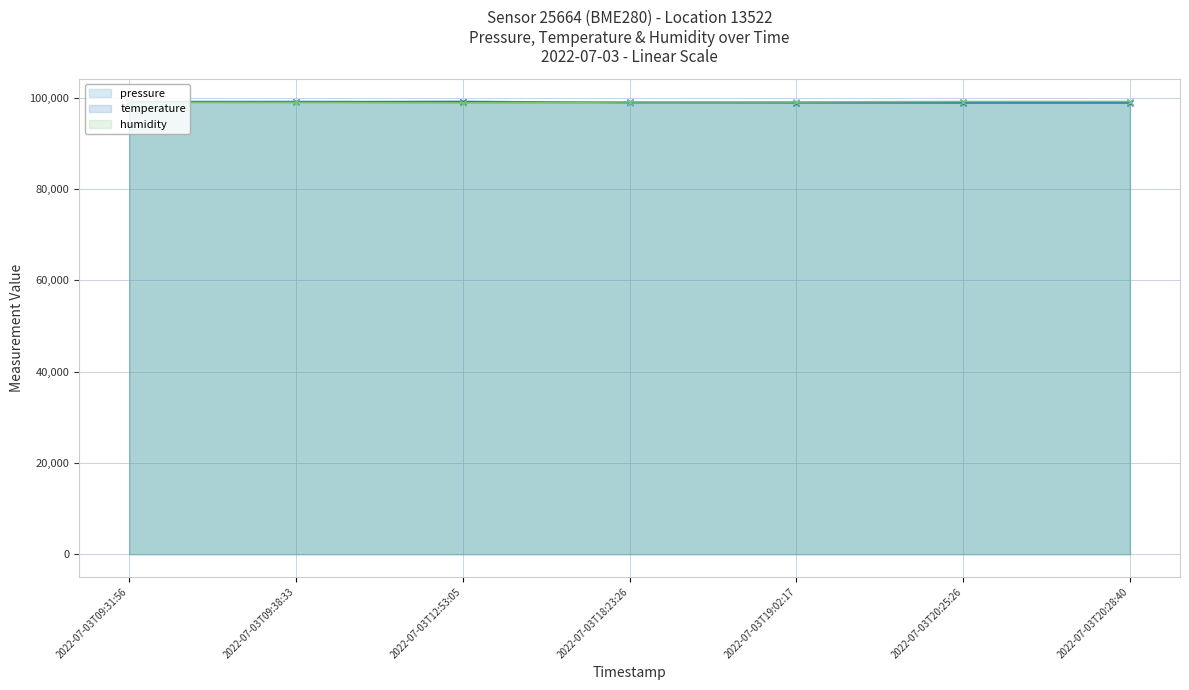

Reading left to right, list all the values displayed in this chart.

pressure: 2022-07-03T09:31:56=99164.5	2022-07-03T09:38:33=99157.6	2022-07-03T12:53:05=98991.4	2022-07-03T18:23:26=98882.3	2022-07-03T19:02:17=98899.6	2022-07-03T20:25:26=98960.7	2022-07-03T20:28:40=98958.0
temperature: 2022-07-03T09:31:56=99096.1	2022-07-03T09:38:33=99113.7	2022-07-03T12:53:05=99164.5	2022-07-03T18:23:26=98977.6	2022-07-03T19:02:17=98930.5	2022-07-03T20:25:26=98884.9	2022-07-03T20:28:40=98882.3
humidity: 2022-07-03T09:31:56=98970.2	2022-07-03T09:38:33=98950.7	2022-07-03T12:53:05=98882.3	2022-07-03T18:23:26=99073.2	2022-07-03T19:02:17=99065.8	2022-07-03T20:25:26=99160.7	2022-07-03T20:28:40=99164.5